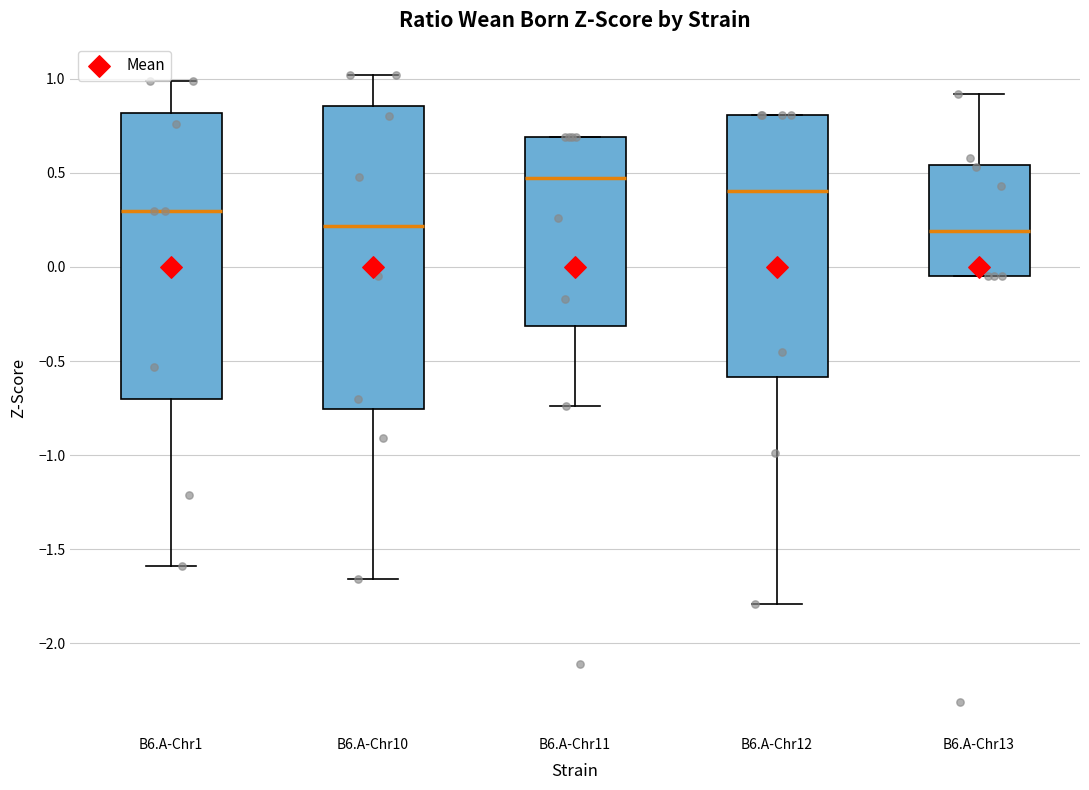

Reading left to right, transcribe this box plot: for each box, give where its median line is, the range the box spans, and where its two whiskers end, as read against the y-axis. The values are not printed on the chart, so give them approximately, as read against the axis.

B6.A-Chr1: median 0.30, box -0.70 to 0.80, whiskers -1.60 to 1.00
B6.A-Chr10: median 0.20, box -0.75 to 0.85, whiskers -1.65 to 1.00
B6.A-Chr11: median 0.50, box -0.30 to 0.70, whiskers -0.75 to 0.70
B6.A-Chr12: median 0.40, box -0.60 to 0.80, whiskers -1.80 to 0.80
B6.A-Chr13: median 0.20, box -0.05 to 0.55, whiskers -0.05 to 0.90